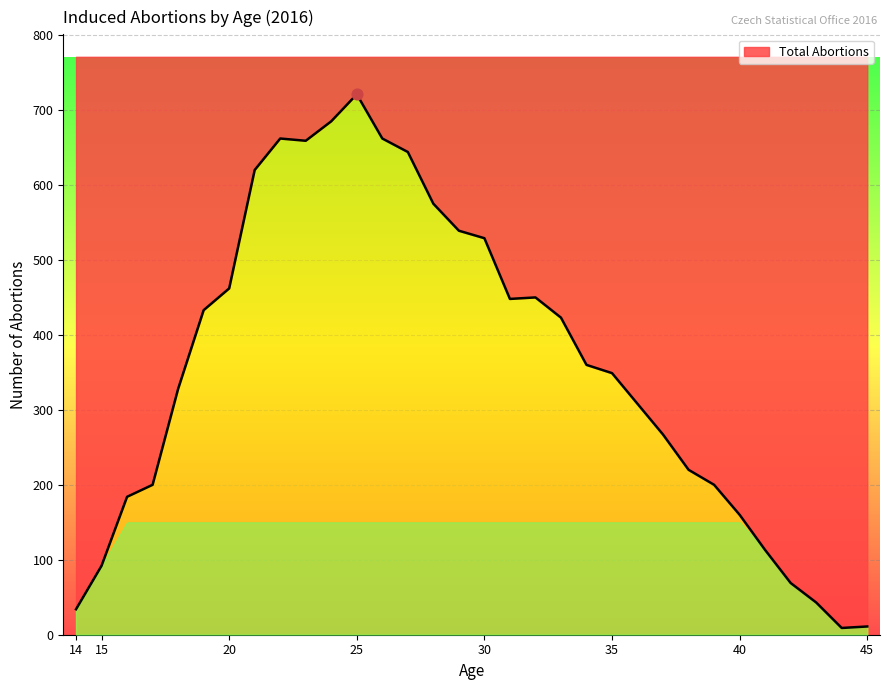

Approximately how many times larger is the value at 31 compared to 17?

2.2